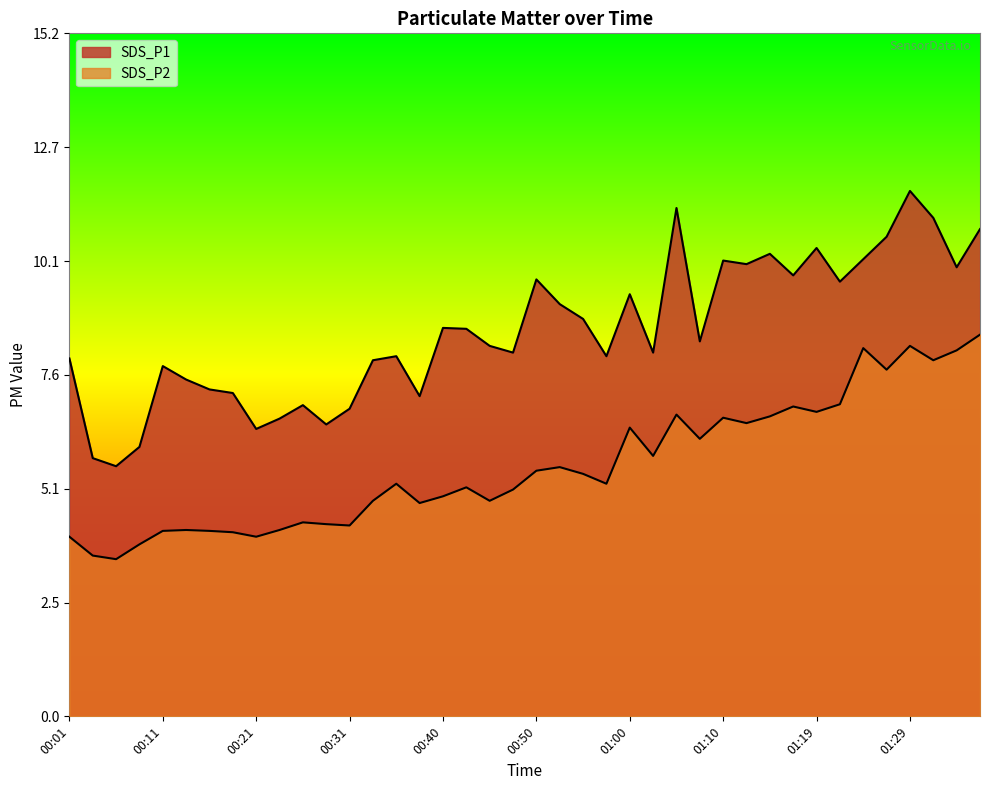

What is the value of the SDS_P1 point at the 38th from the left?

11.1